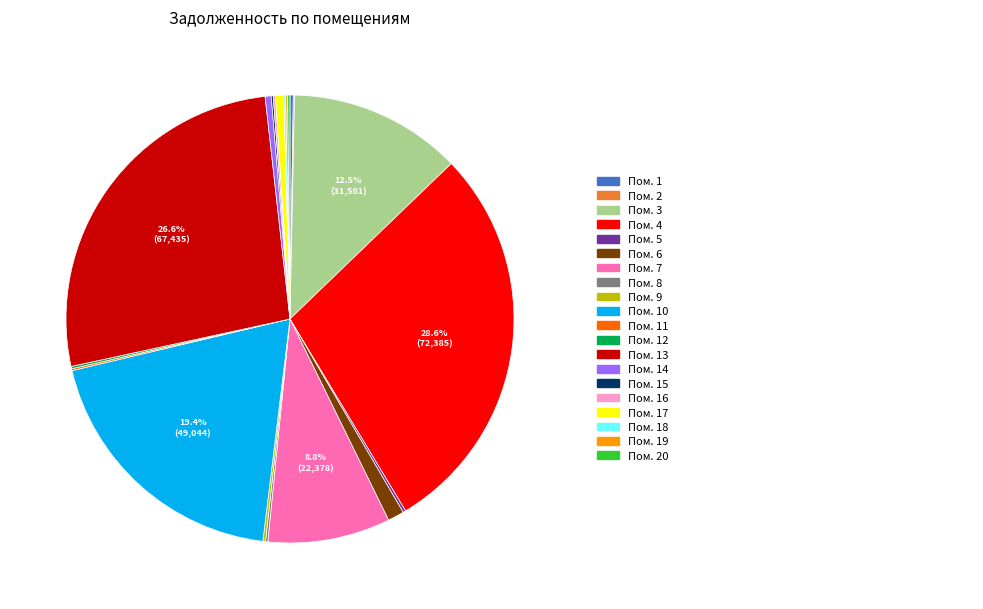

Is there a majority slice in this chart?

No